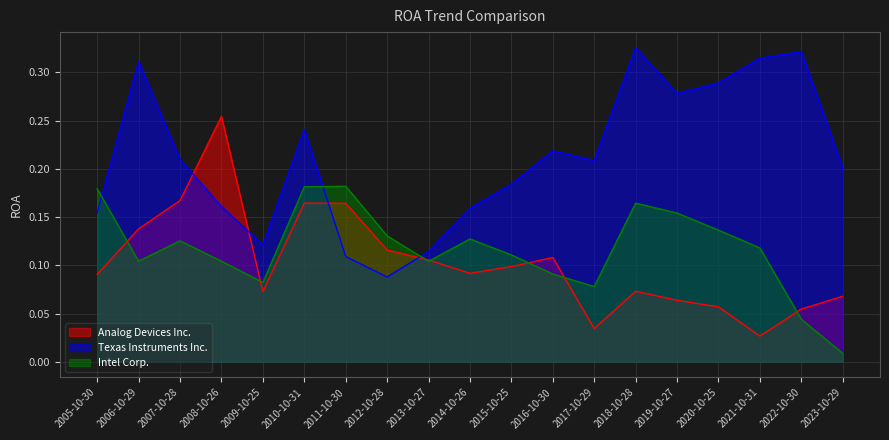

Is the value of Texas Instruments Inc. at 2019-10-27 greater than the value of Intel Corp. at 2016-10-30?

Yes